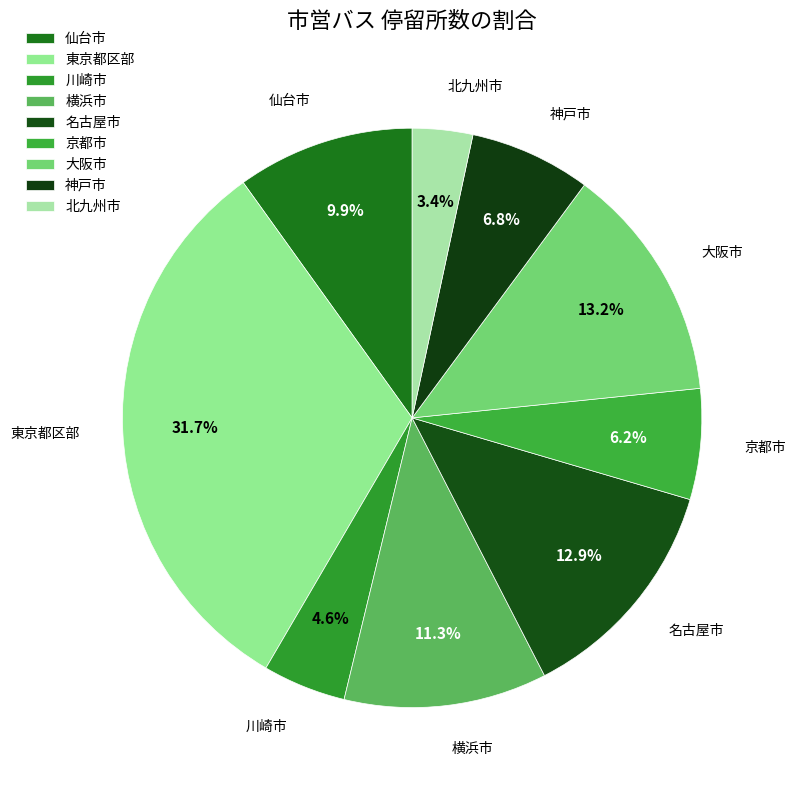

Does 仙台市 account for over 50% of the chart?

No